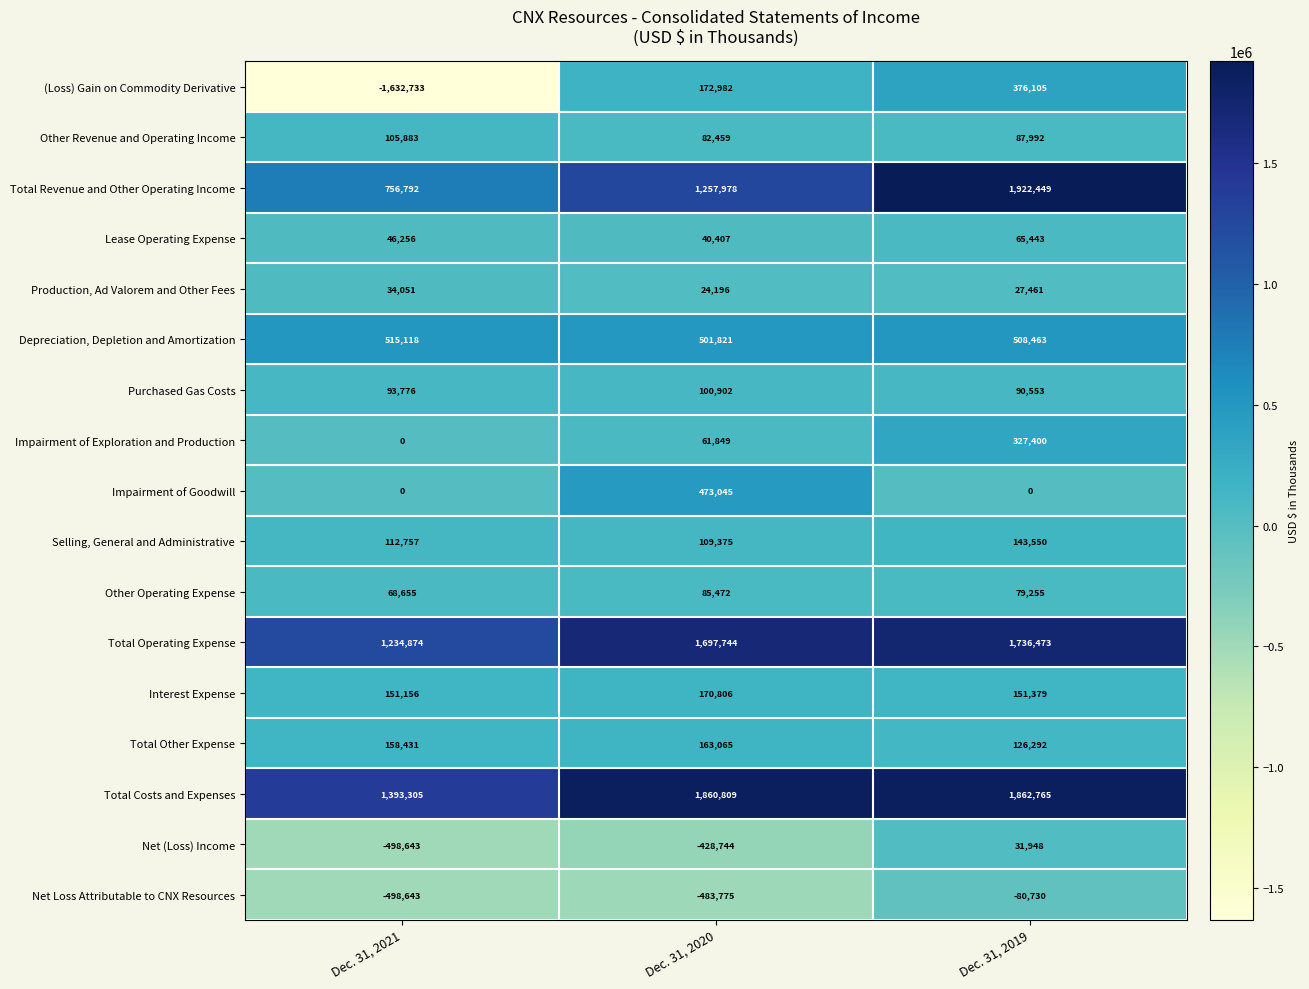

Is the value of Total Costs and Expenses at Dec. 31, 2019 greater than the value of Net Loss Attributable to CNX Resources at Dec. 31, 2019?

Yes